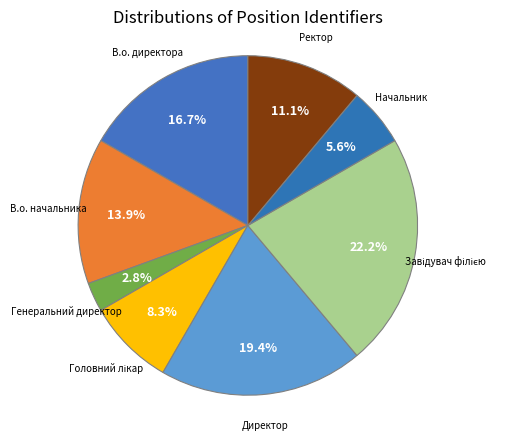

What is the ratio of the value at В.о. начальника to the value at Директор?

0.7